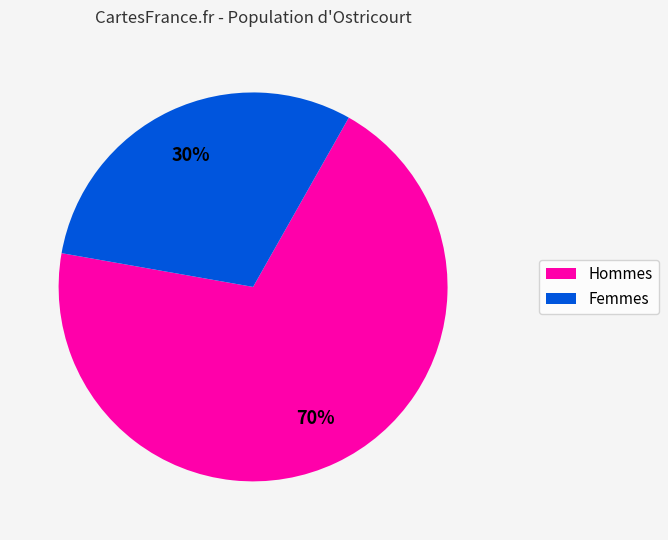

Is there any slice that represents more than half of the pie?

Yes